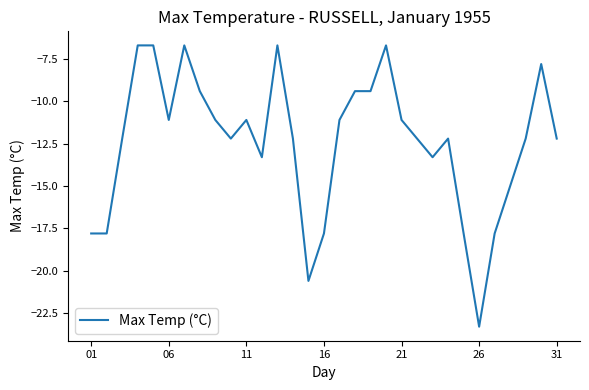

True or false: there are more than 0 points higher than both neighbors.

True